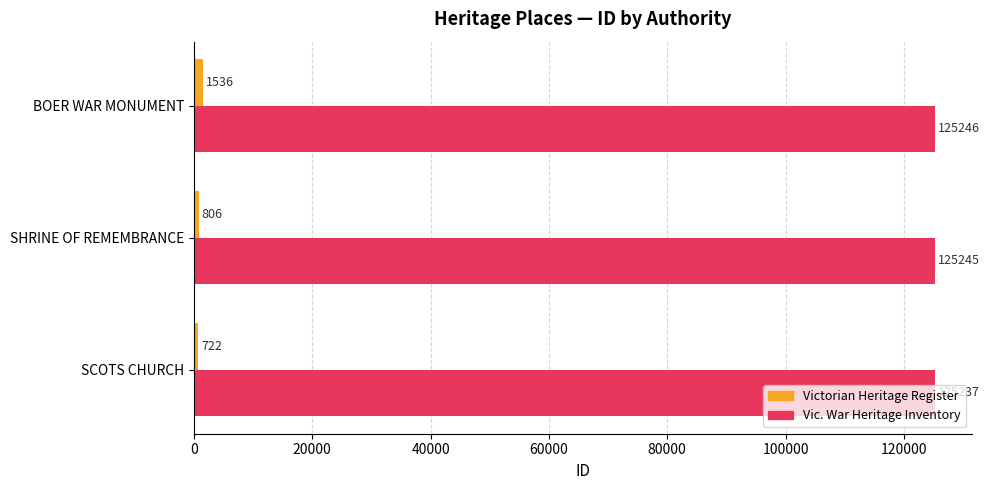

Which series has the largest range (max minus min)?

Victorian Heritage Register